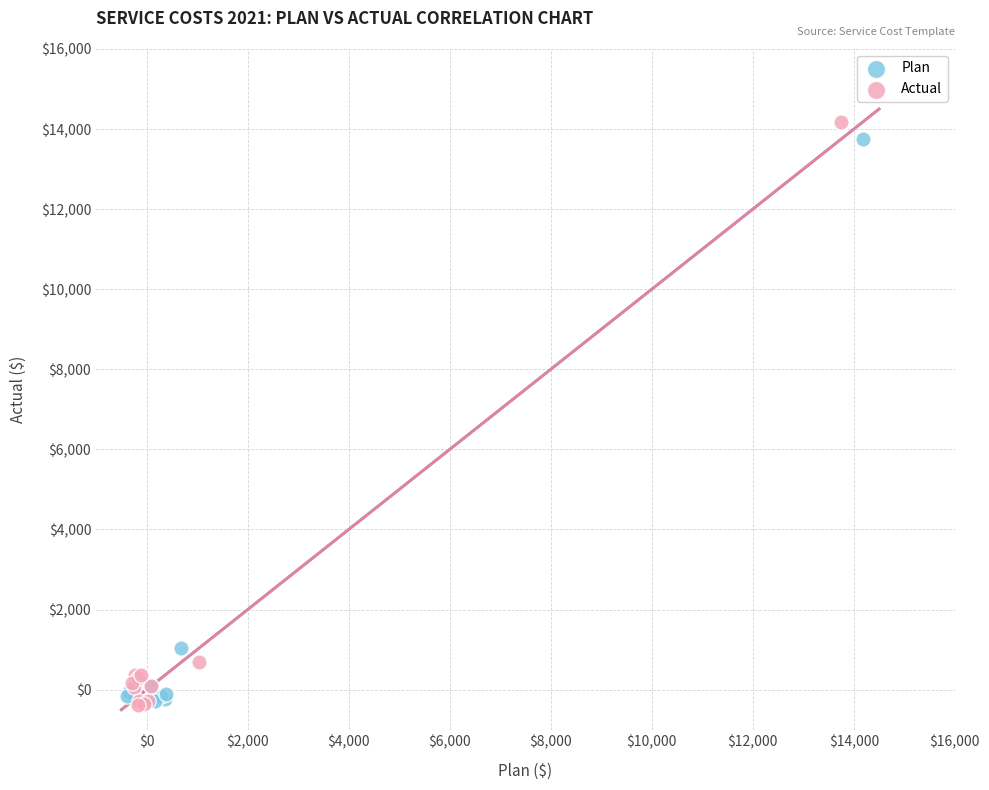

Which series has the largest Y range (max minus min)?

Actual